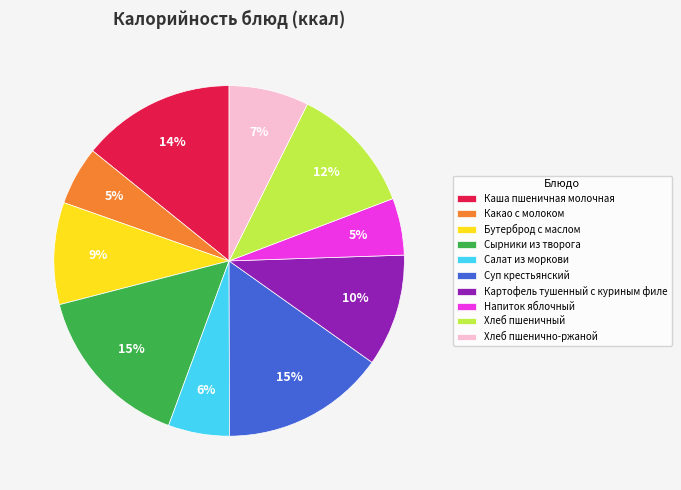

What percentage is the Каша пшеничная молочная slice, to the nearest percent?

14%